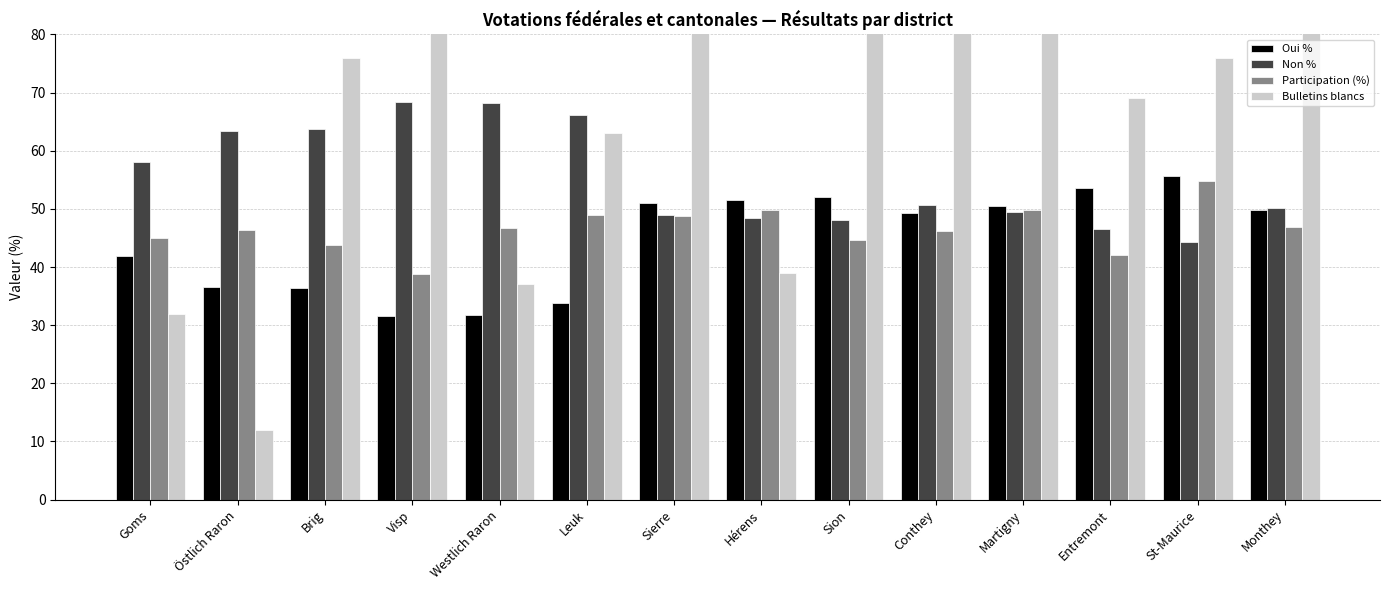

Does the chart contain stacked bars?

No